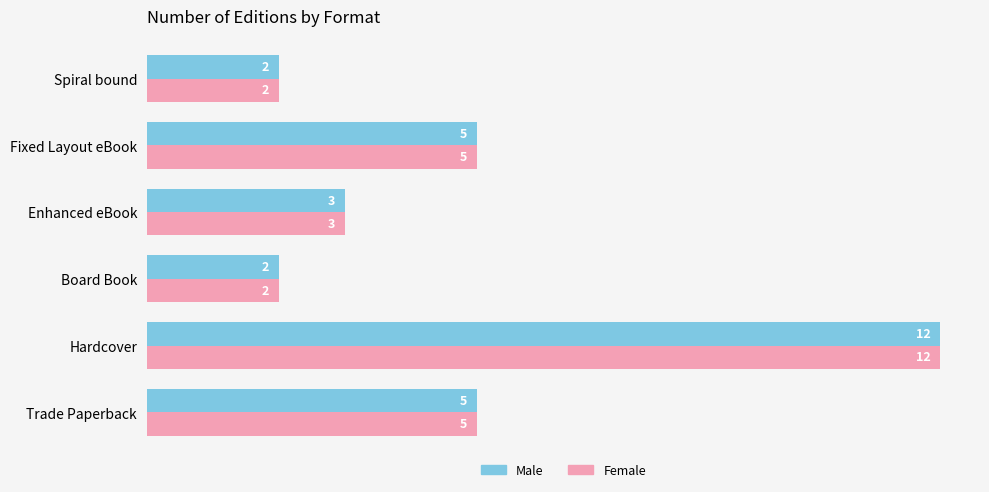

What are all the series names shown in the legend?

Male, Female